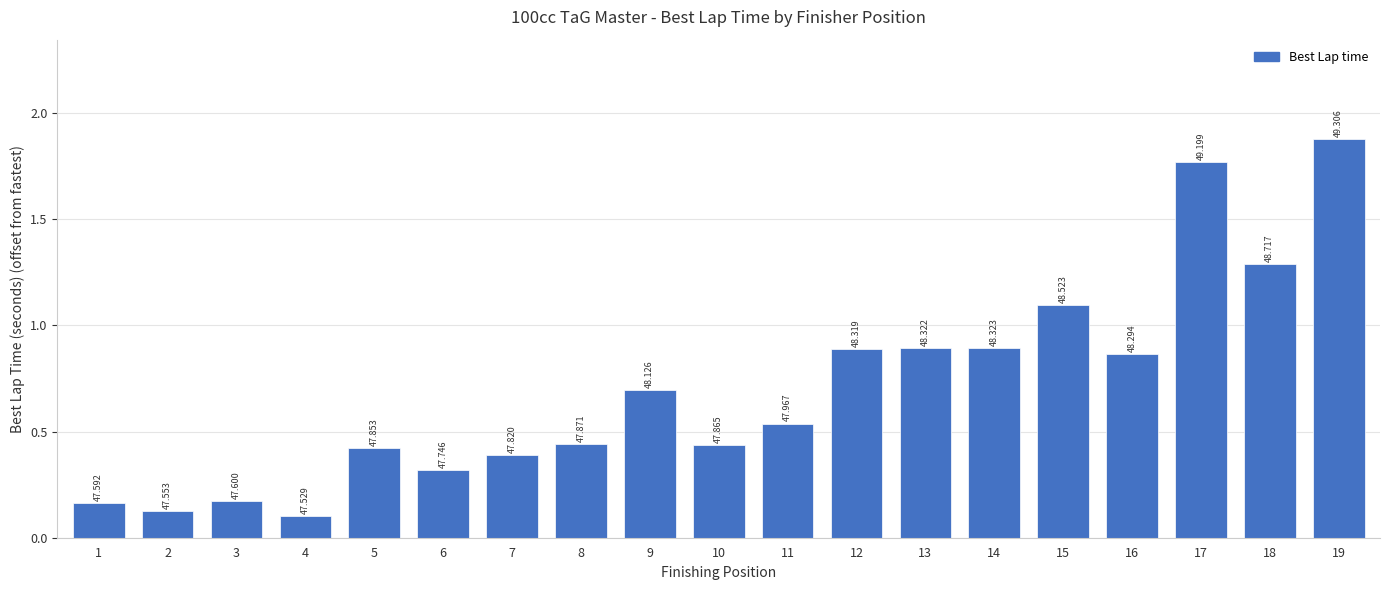

How many bars are there in total?

19